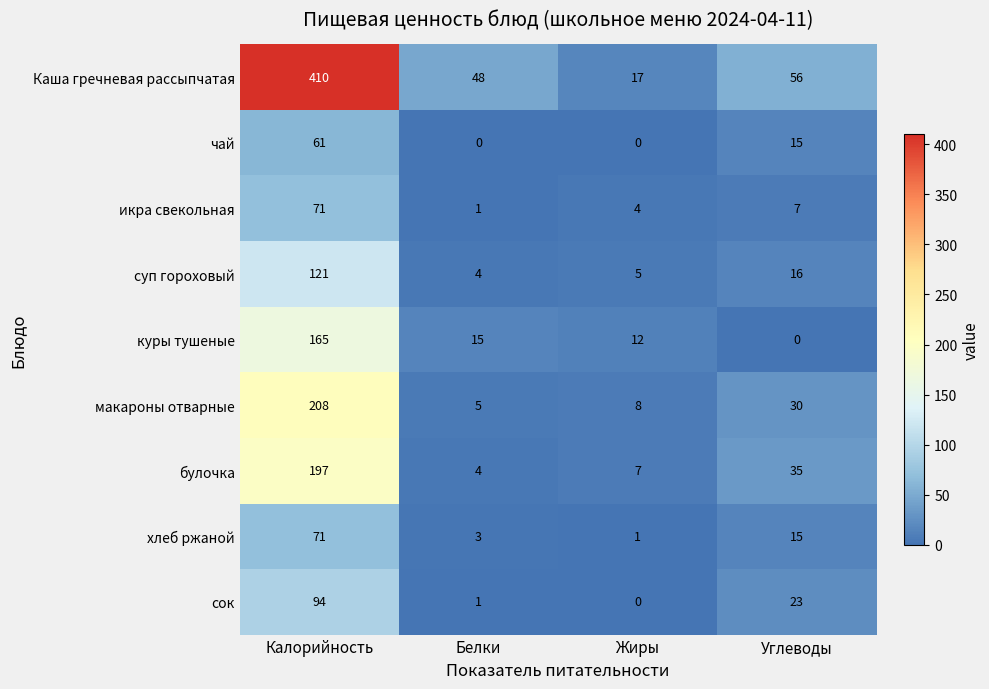

True or false: булочка has a value of 13 at Углеводы.

False